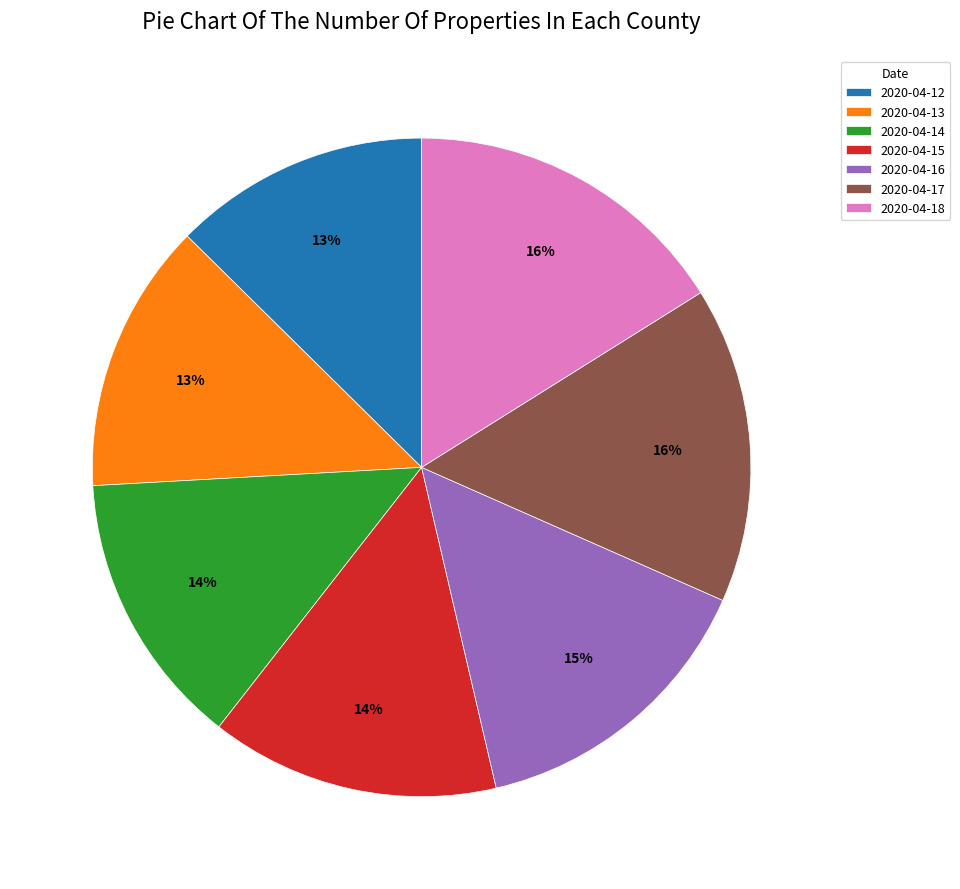

Between 2020-04-13 and 2020-04-18, which is larger?

2020-04-18